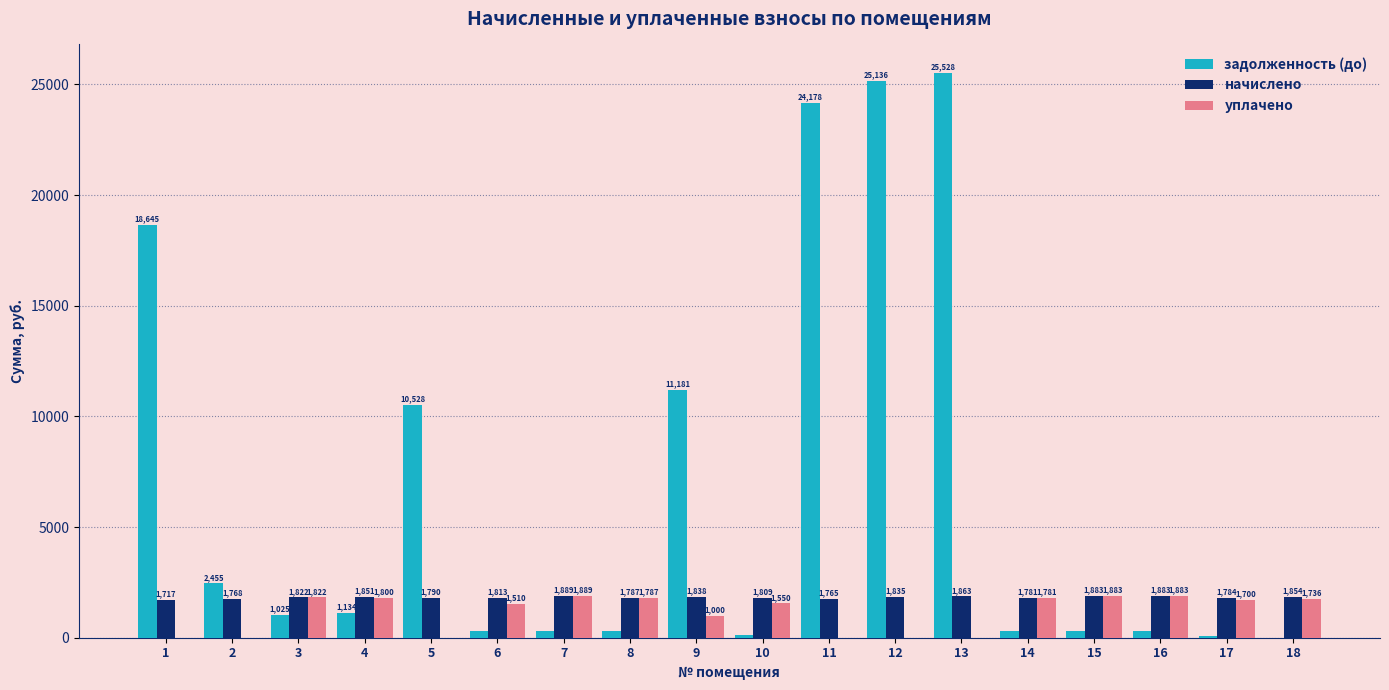

Which category has the highest value in the задолженность (до) series?

13